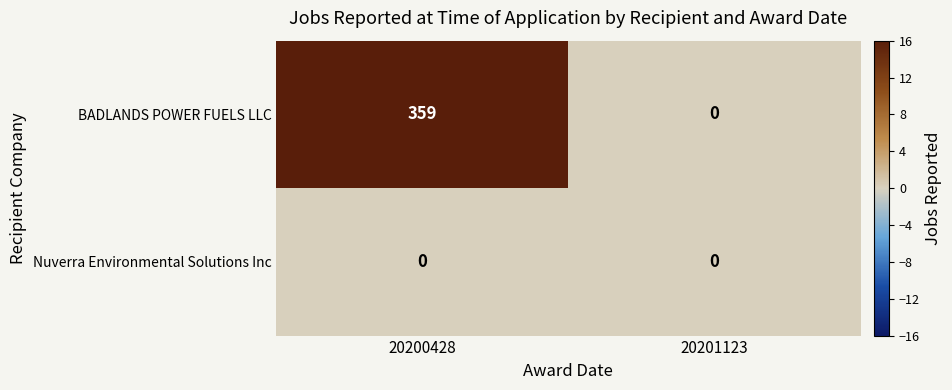

At which category is the sum across all series the highest?

20200428